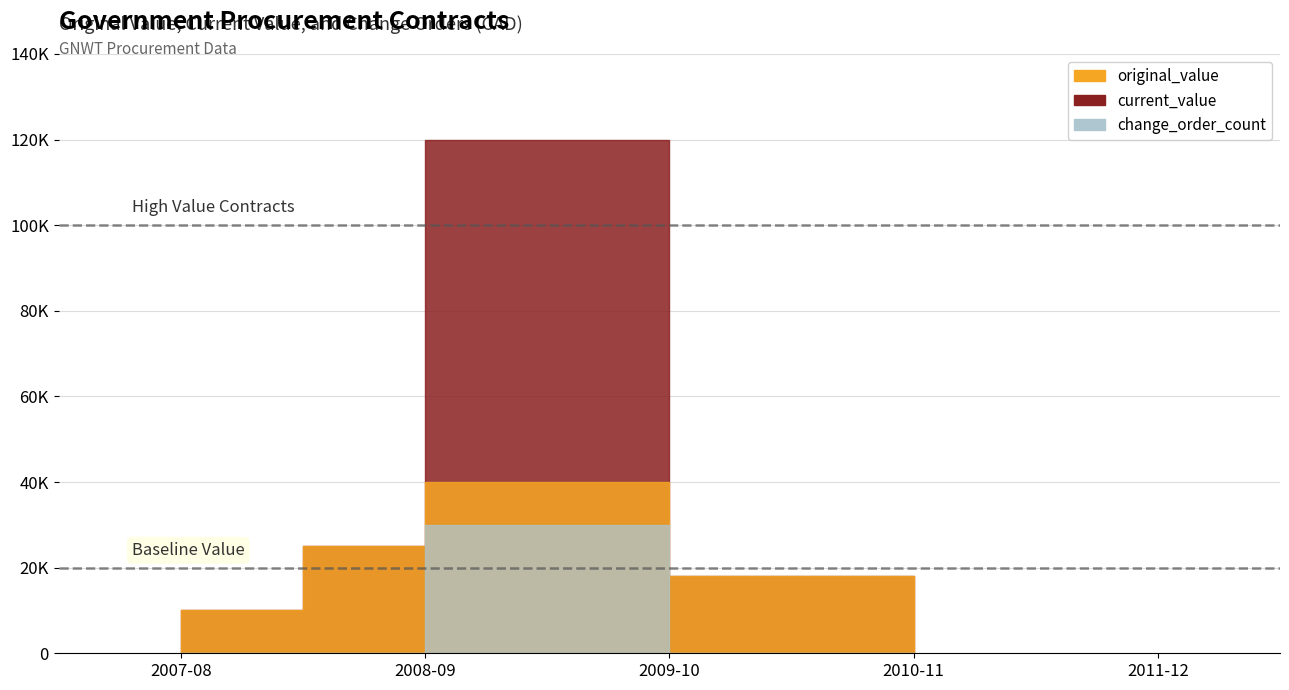

Is it true that change_order_count equals 0 at 2007-08?

True